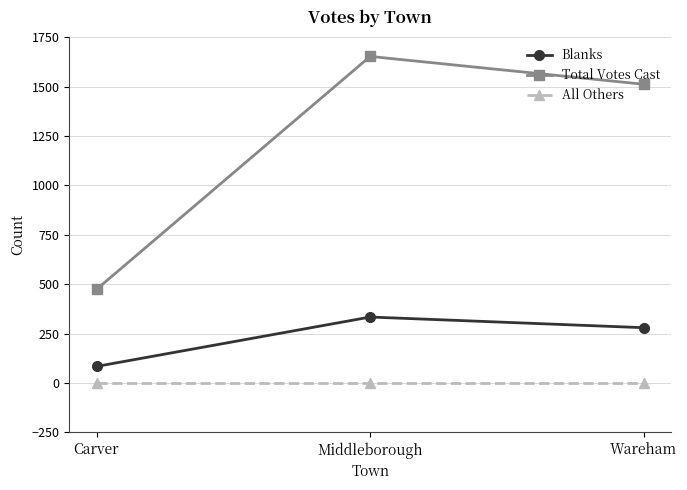

What is the value of the Blanks point at the 3rd from the left?

280